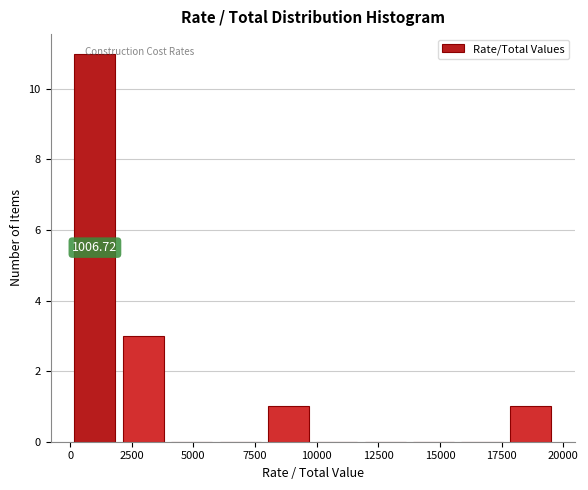

Around what value on the x-axis is the tallest bar? Give the approximate position of its centre, as read against the axis.

1000